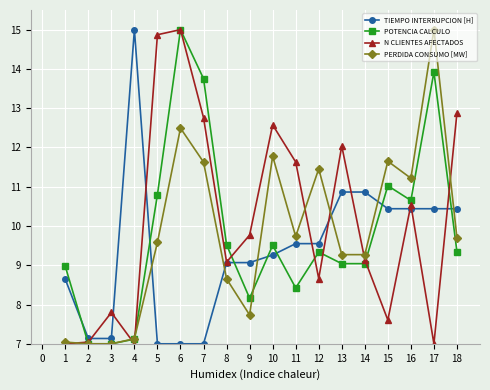

Where is the first local maximum for TIEMPO INTERRUPCION [H]?

4